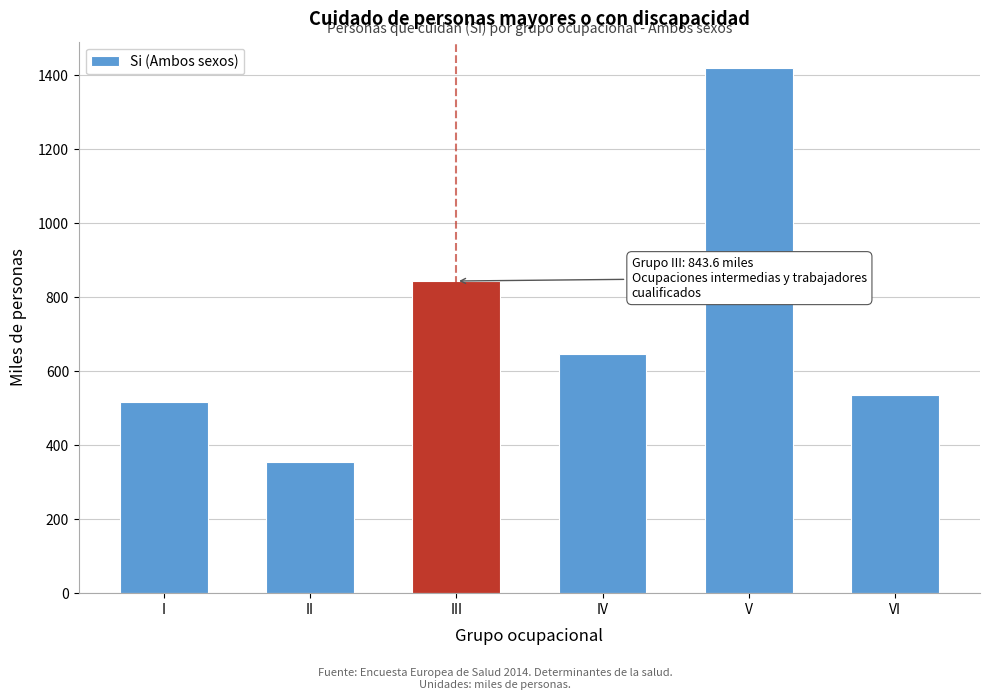

Reading right to left, transcribe all the data shown in this chart.

VI=535.6	V=1419.5	IV=646.7	III=843.6	II=354.2	I=516.5